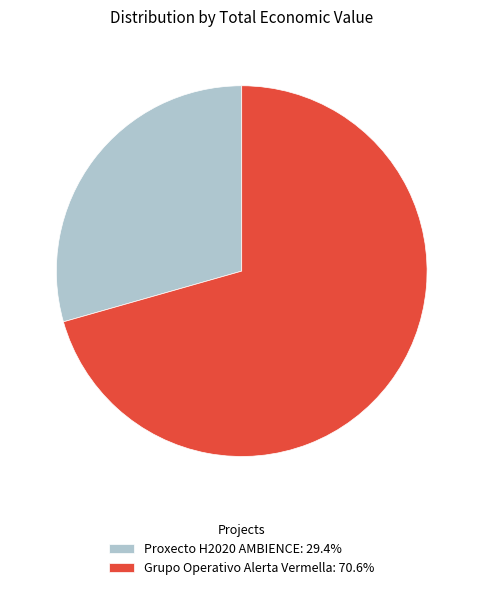

Do Proxecto H2020 AMBIENCE and Grupo Operativo Alerta Vermella together represent more than half of the pie?

Yes